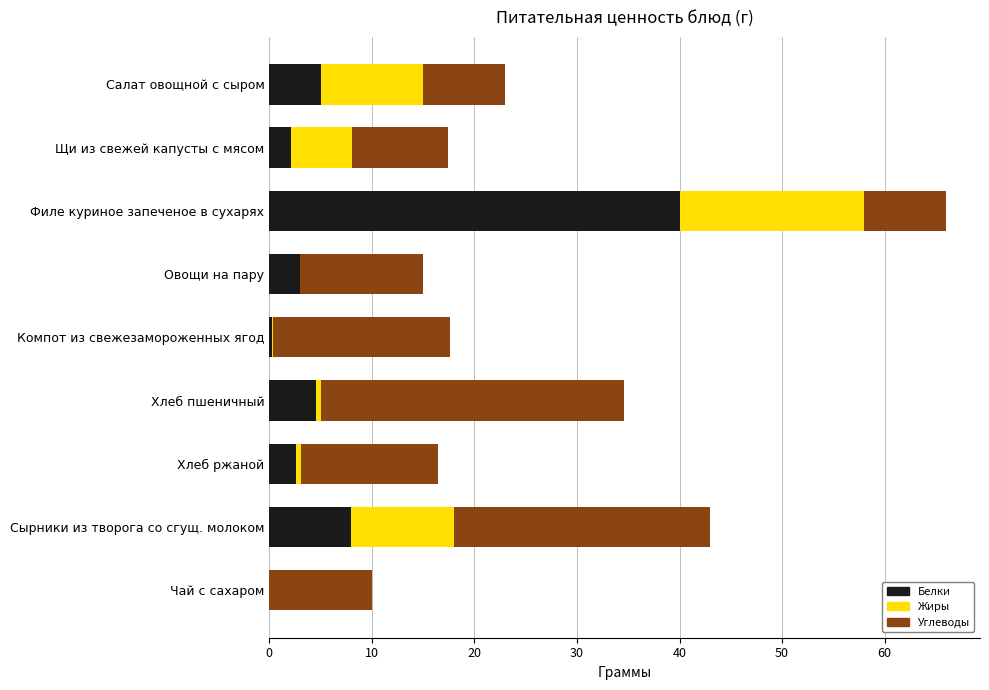

The Белки series shows 24.1 at Чай с сахаром. True or false?

False